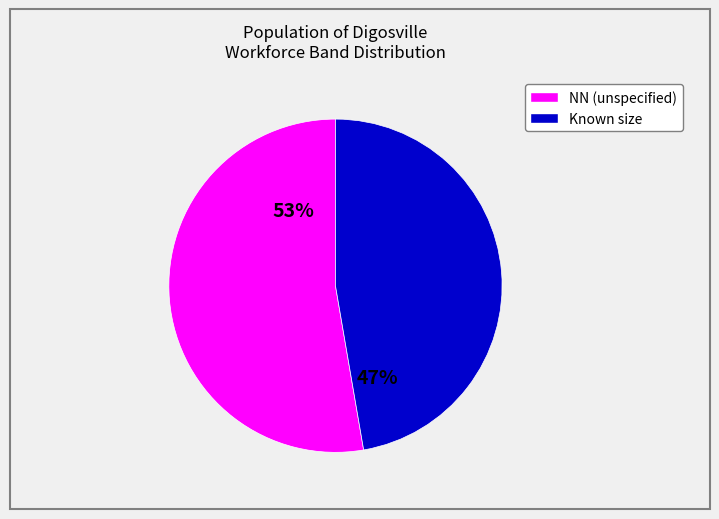

Is there any slice that represents more than half of the pie?

Yes